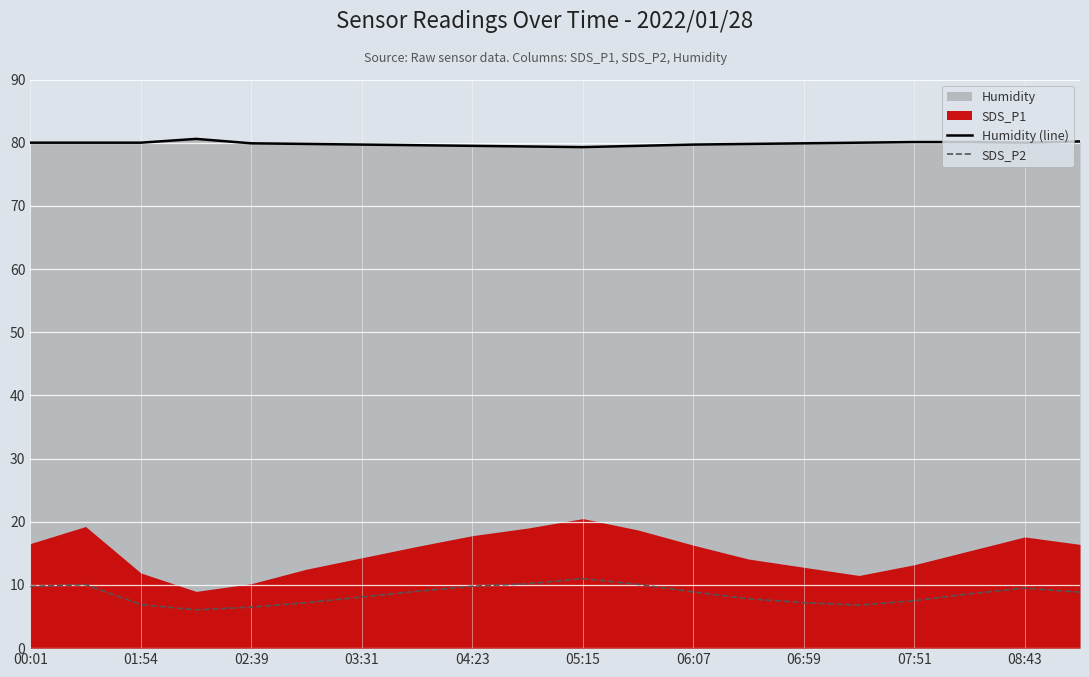

What is the sum of all SDS_P2 values?

169.8